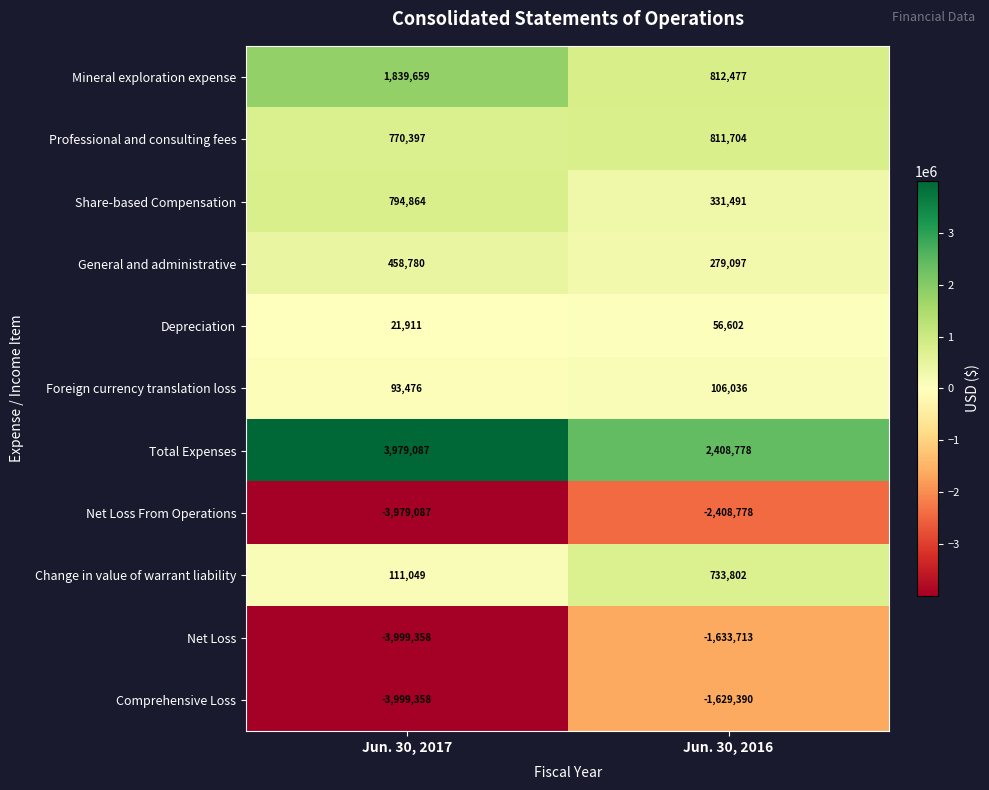

At which category is the sum across all series the highest?

Jun. 30, 2016